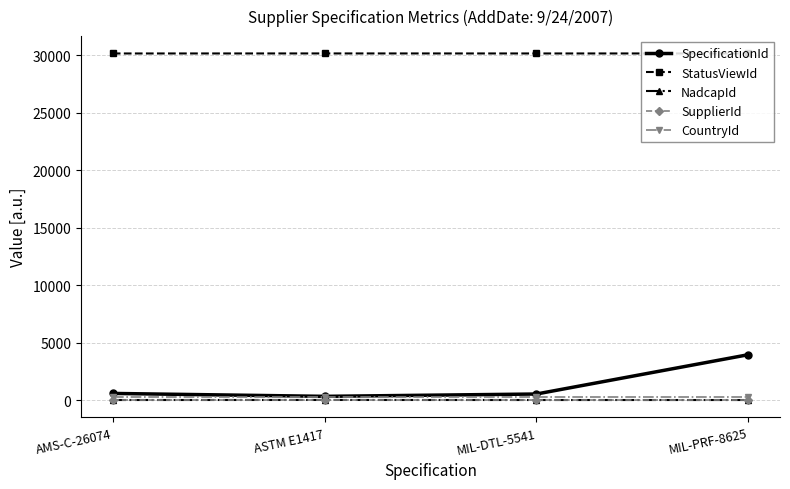

True or false: StatusViewId and SupplierId cross at least once.

False